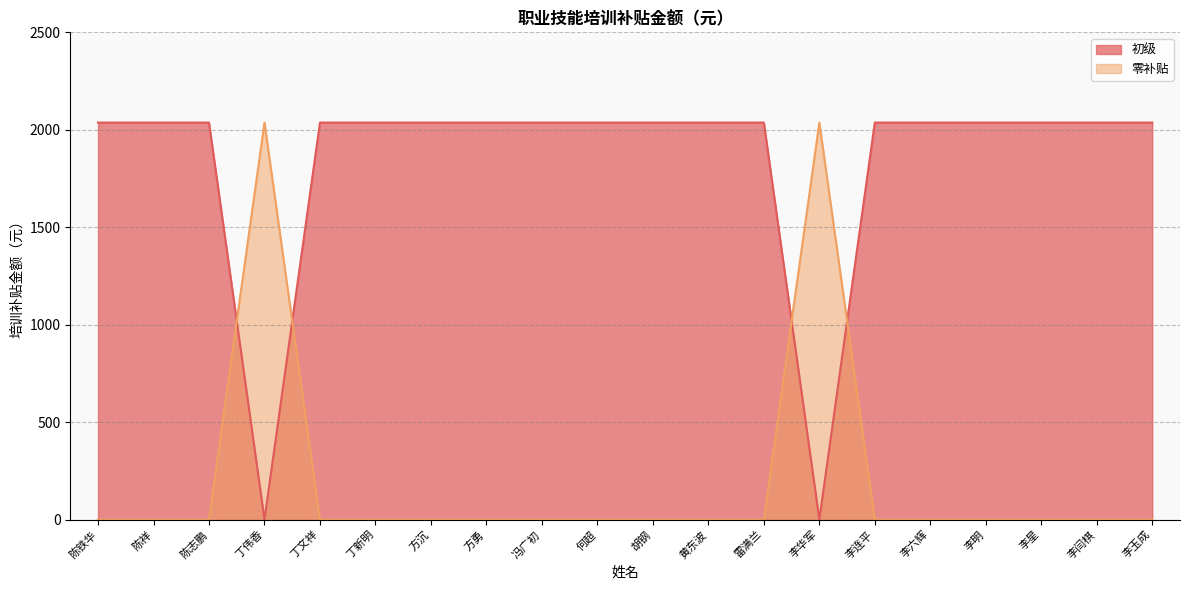

Where do 初级 and 零补贴 first cross each other?

陈志鹏 and 丁伟香